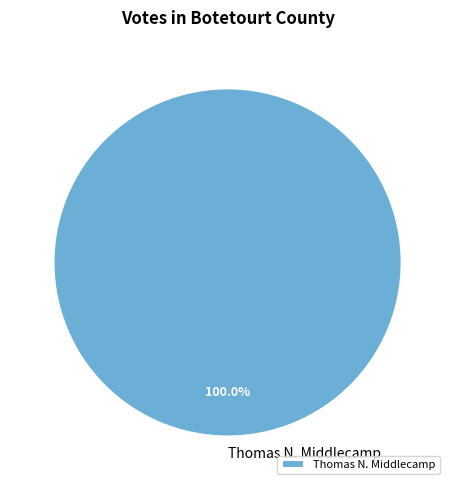

Rank the categories by value from highest to lowest.

Thomas N. Middlecamp